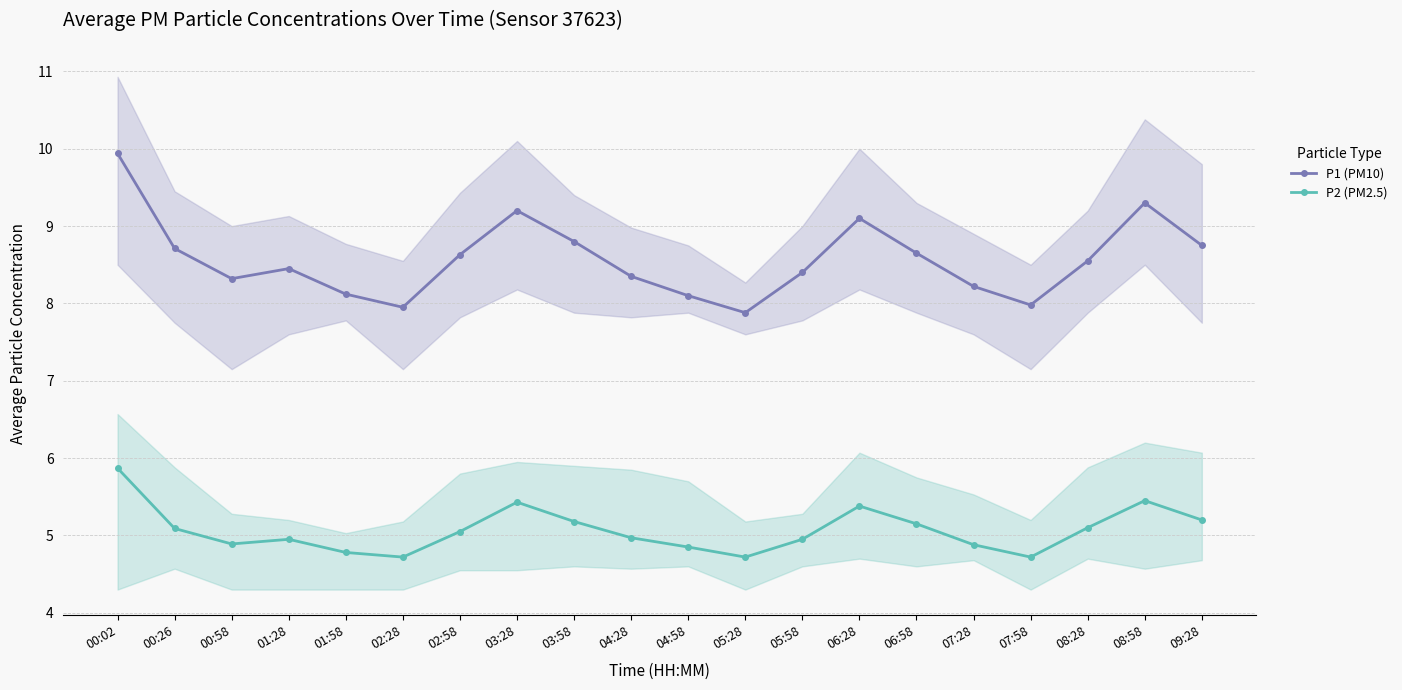

At 09:28, list the series in order from largest to smallest.

P1 (PM10), P2 (PM2.5)